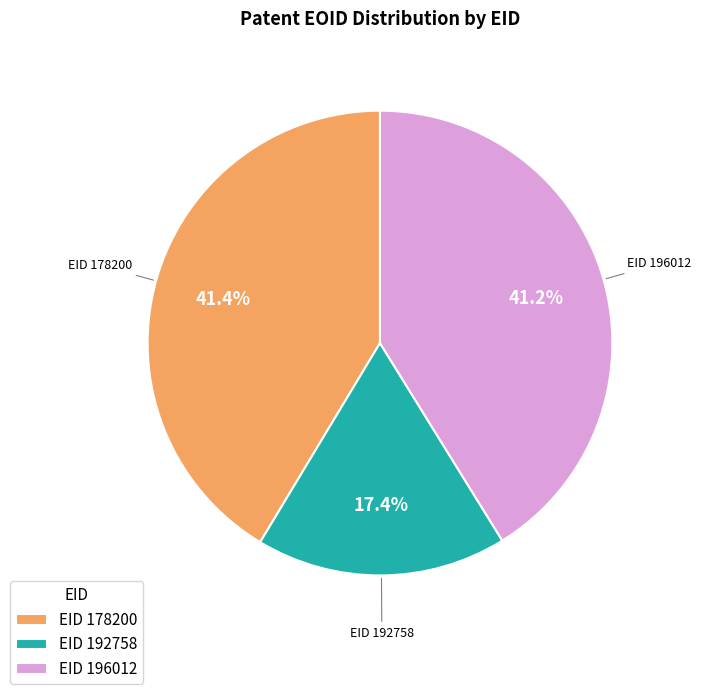

Does any single category account for the majority?

No